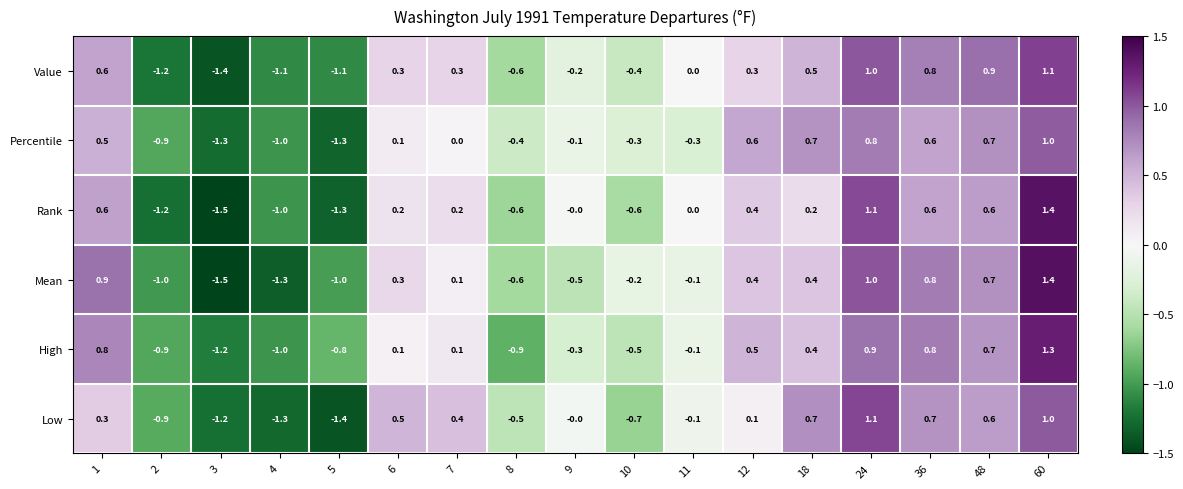

Which series changed the most between 12 and 24?

Low